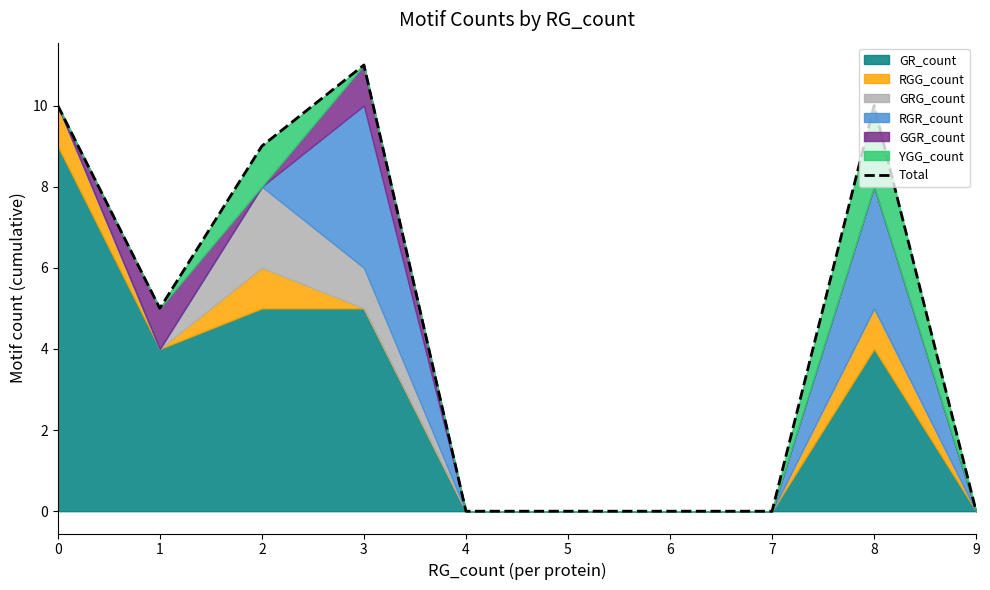

The chart shows a value of 5 at 9. True or false?

False